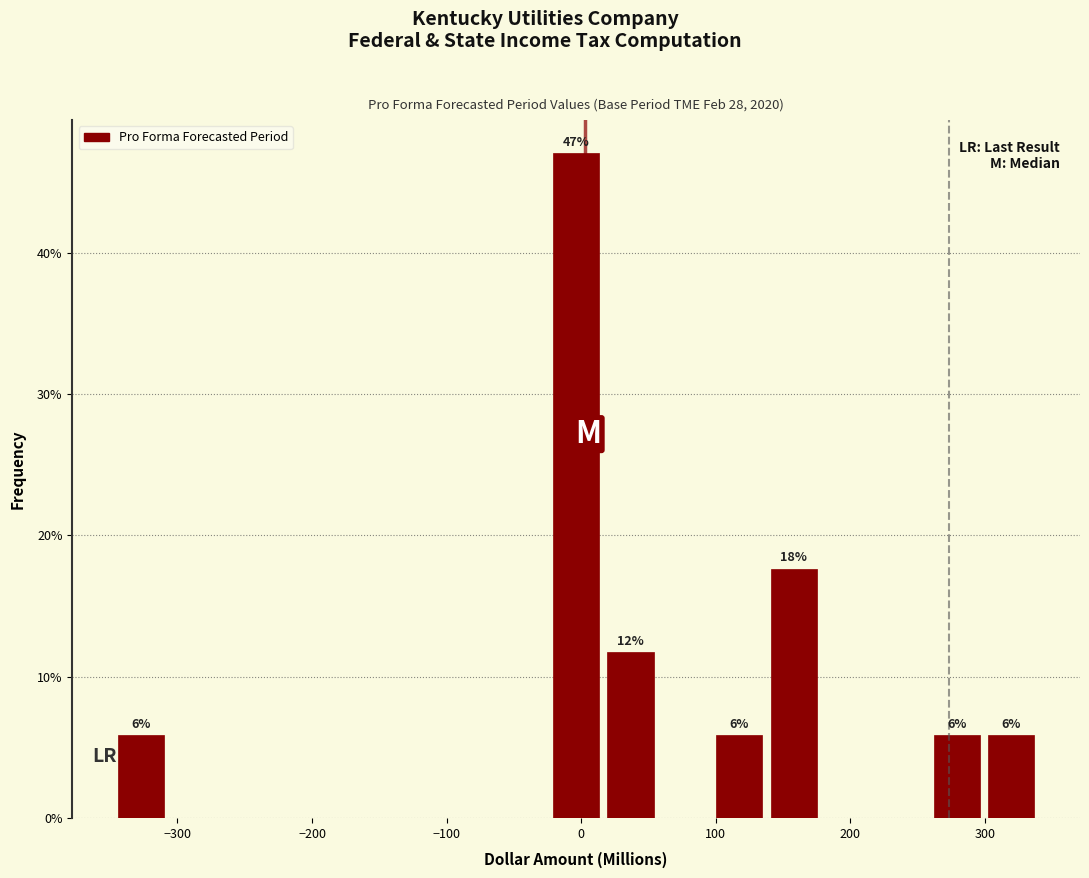

Which range on the x-axis has the tallest bar?

-20 to 20